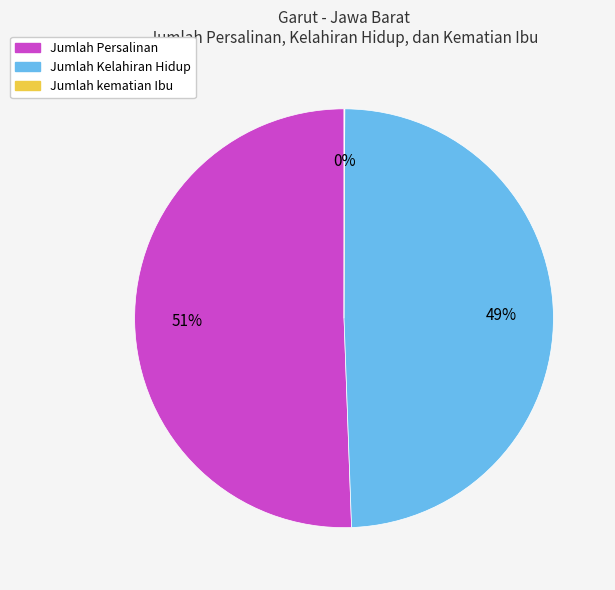

The Jumlah Kelahiran Hidup slice represents 35% of the pie. True or false?

False